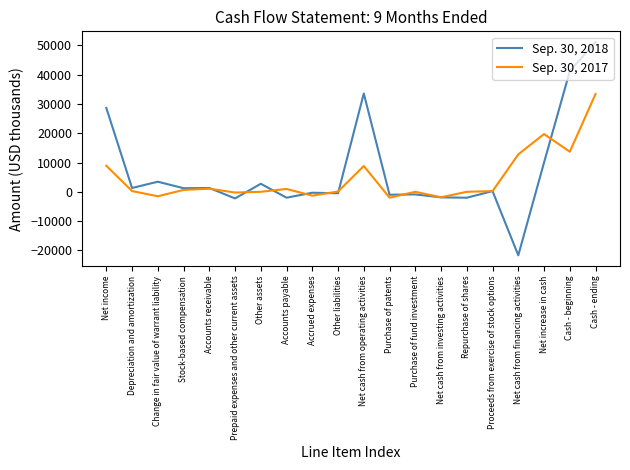

Is the value of Sep. 30, 2018 at Net income greater than the value of Sep. 30, 2017 at Cash - beginning?

Yes